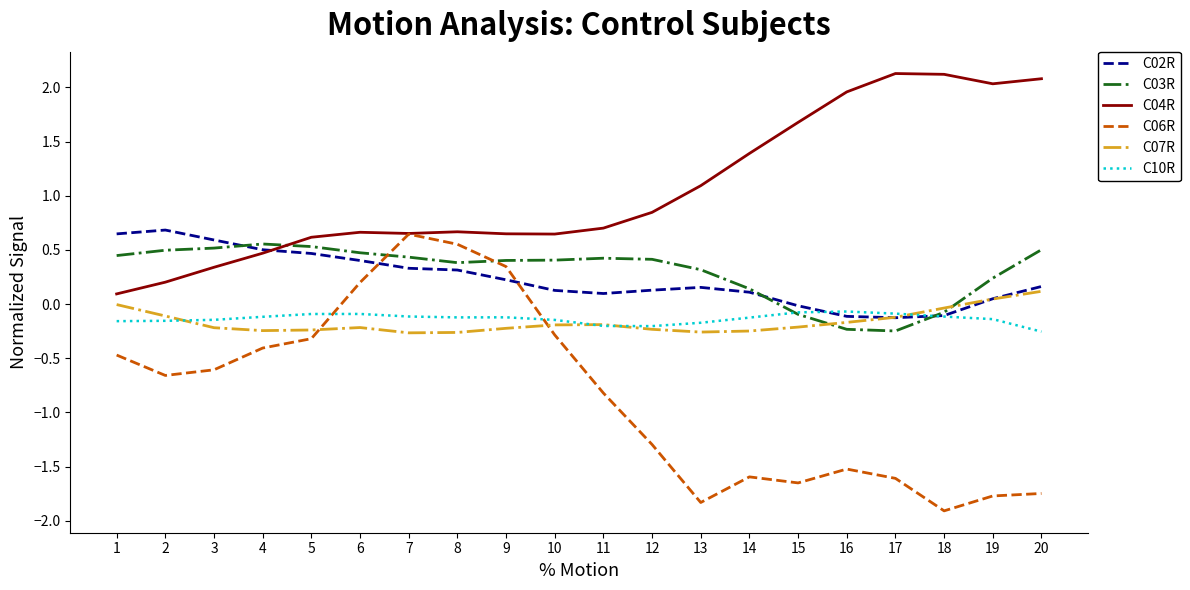

True or false: C03R and C04R intersect in this chart.

True